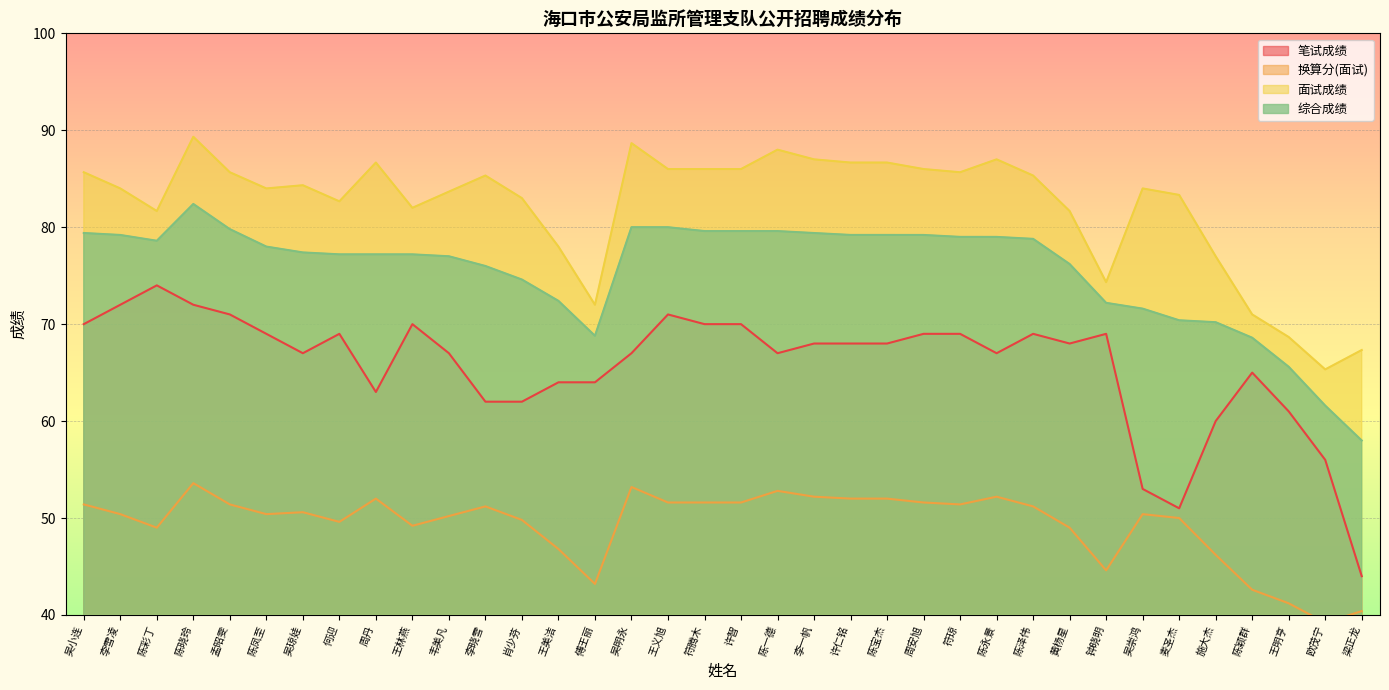

What is the average value of the 面试成绩 series?

82.2